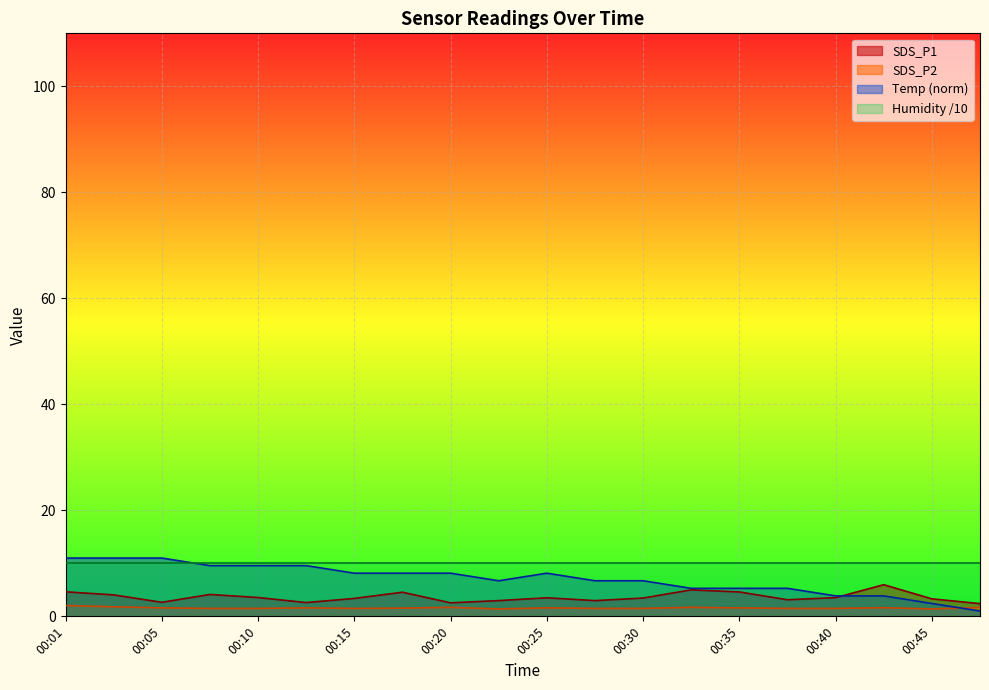

List the series in order of their peak value, highest first.

Temp (norm), Humidity /10, SDS_P1, SDS_P2